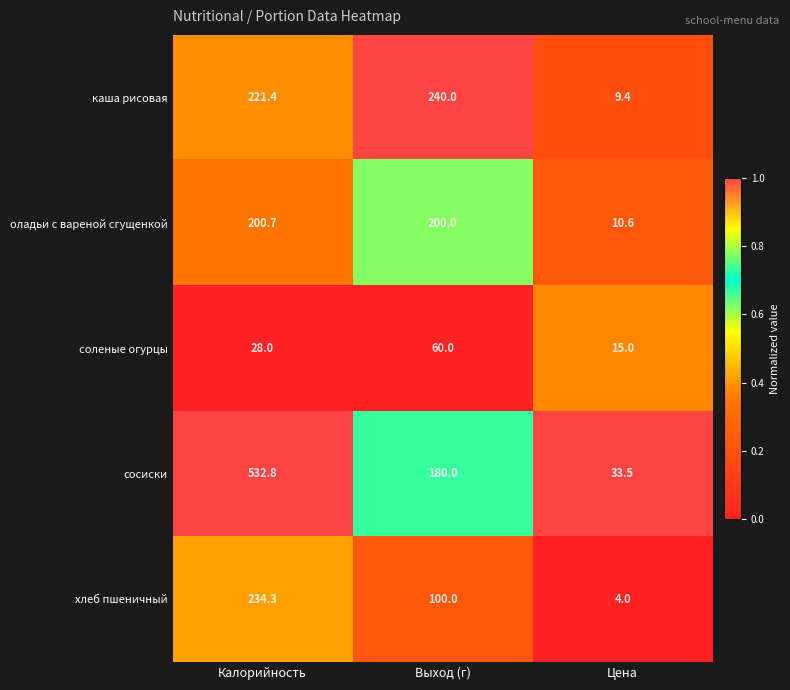

What is the total value across all series at Цена?

72.5